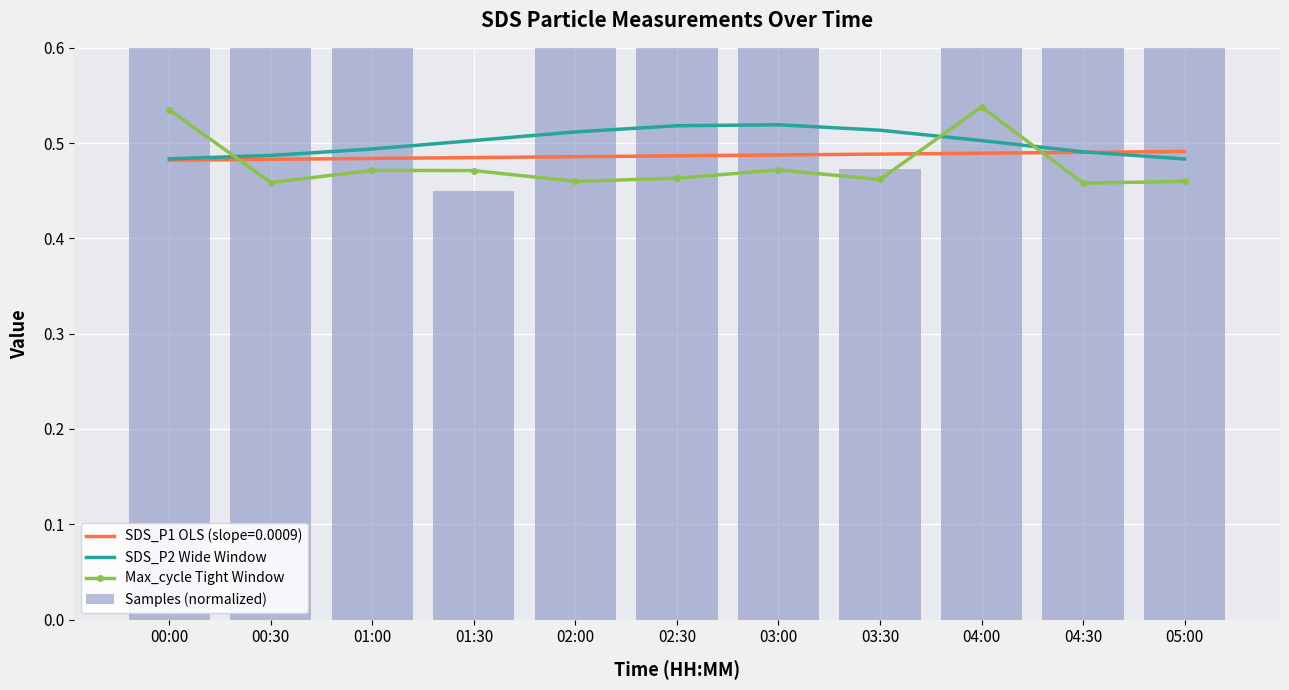

Where is Max_cycle Tight Window nearest to the value 0?

04:30